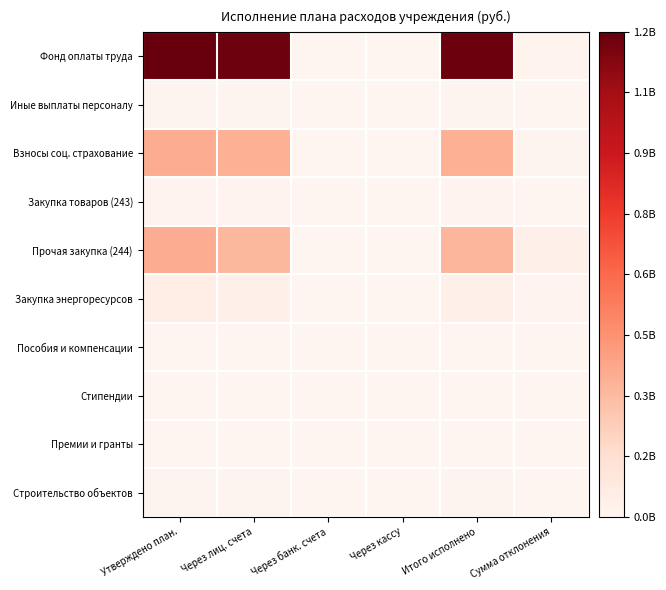

At which category does the chart reach its minimum across all series?

Через банк. счета